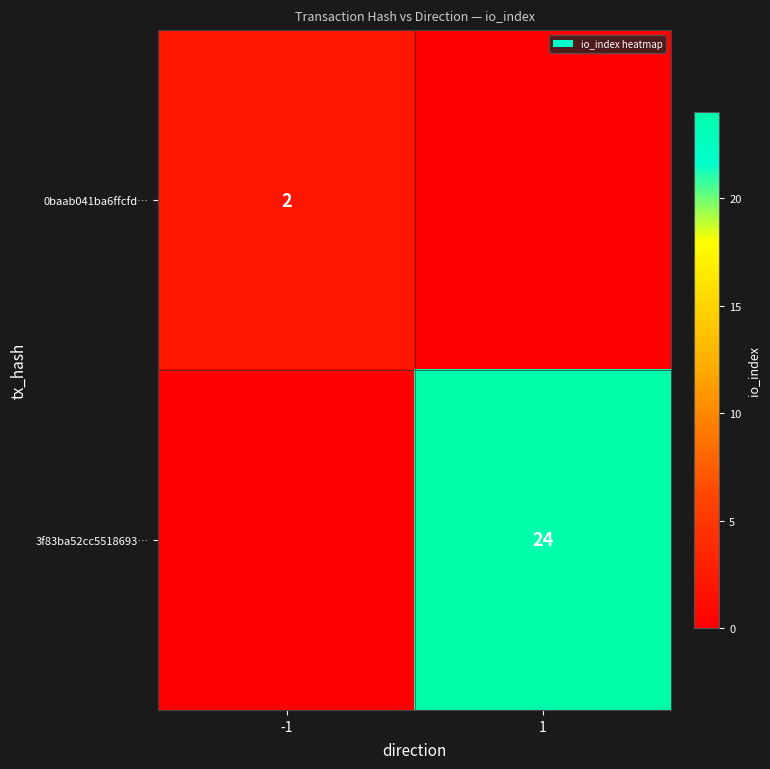

At which category is the sum across all series the highest?

1